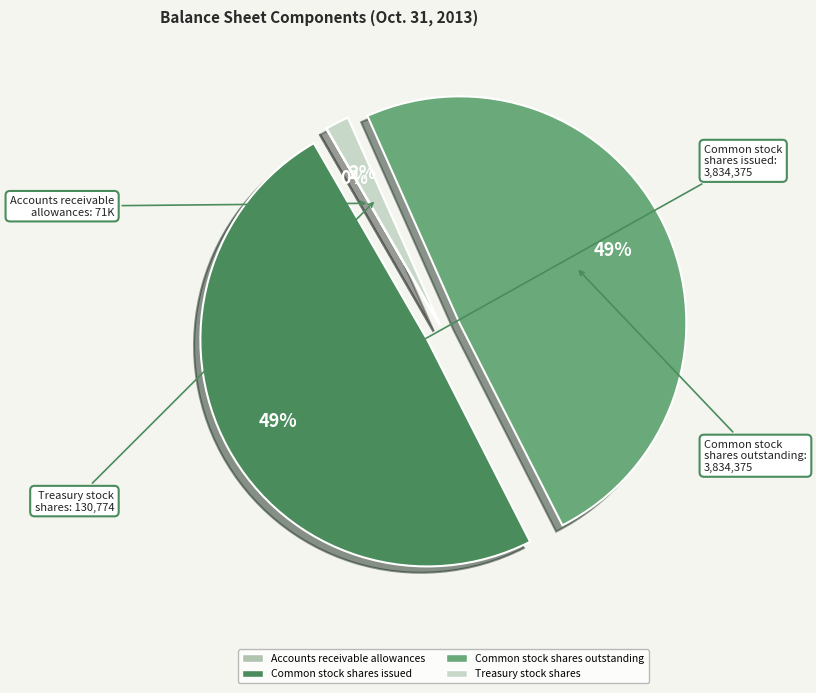

Between Treasury stock shares and Common stock shares outstanding, which is larger?

Common stock shares outstanding